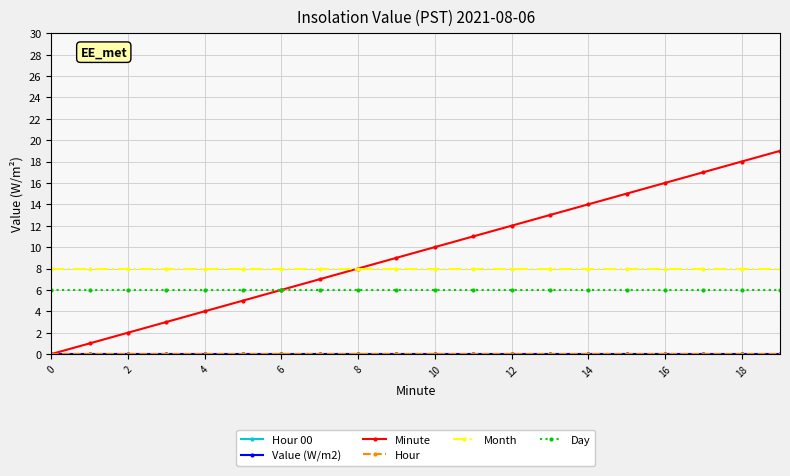

Reading left to right, what are all the values shown in this chart?

Hour 00: 0	0	0	0	0	0	0	0	0	0	0	0	0	0	0	0	0	0	0	0
Value (W/m2): 0	0	0	0	0	0	0	0	0	0	0	0	0	0	0	0	0	0	0	0
Minute: 0	1	2	3	4	5	6	7	8	9	10	11	12	13	14	15	16	17	18	19
Hour: 0	0	0	0	0	0	0	0	0	0	0	0	0	0	0	0	0	0	0	0
Month: 8	8	8	8	8	8	8	8	8	8	8	8	8	8	8	8	8	8	8	8
Day: 6	6	6	6	6	6	6	6	6	6	6	6	6	6	6	6	6	6	6	6